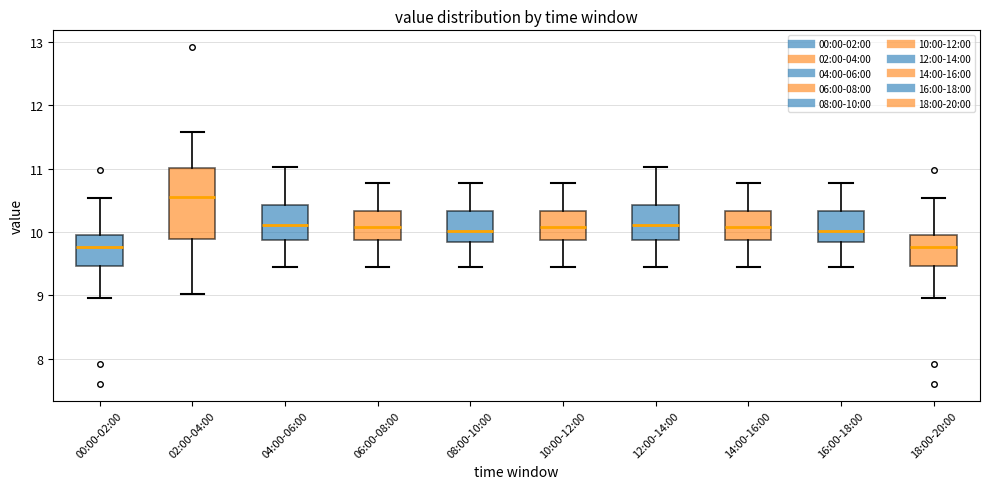

Where does the lower whisker of the box for 18:00-20:00 end on the y-axis? The values are not printed on the chart, so give them approximately, as read against the axis.

9.0